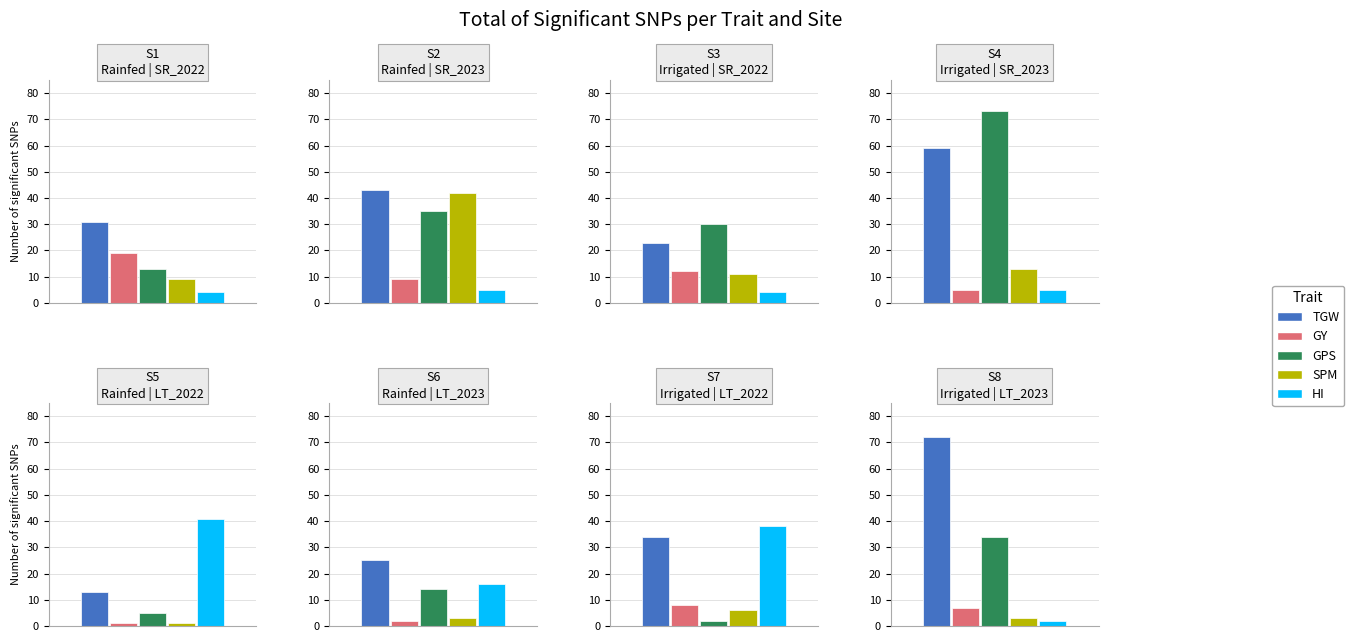

What is the difference between the HI values at S5 and S7?

3